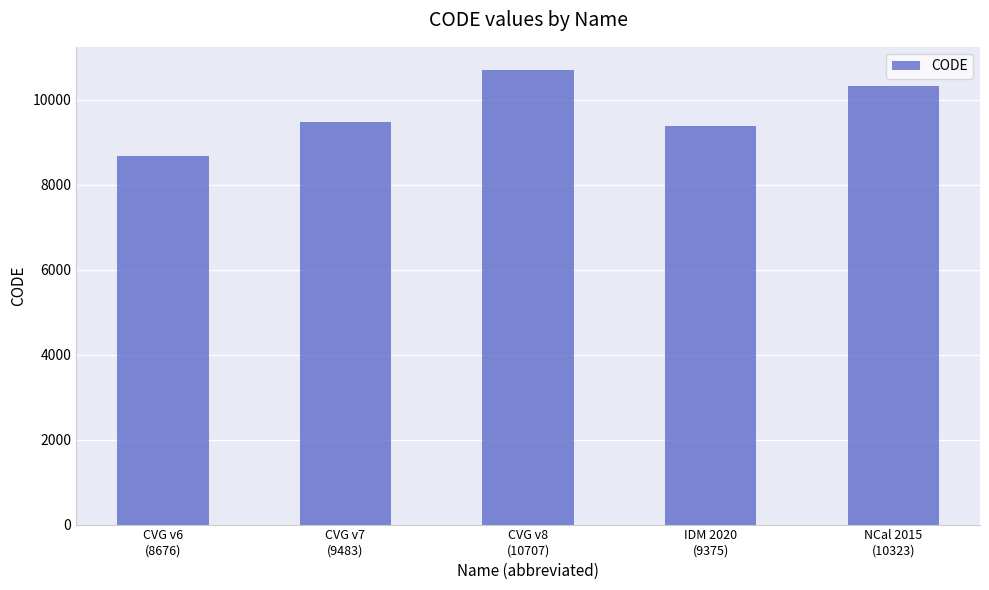

List the labels in order of value, largest first.

CVG v8
(10707), NCal 2015
(10323), CVG v7
(9483), IDM 2020
(9375), CVG v6
(8676)